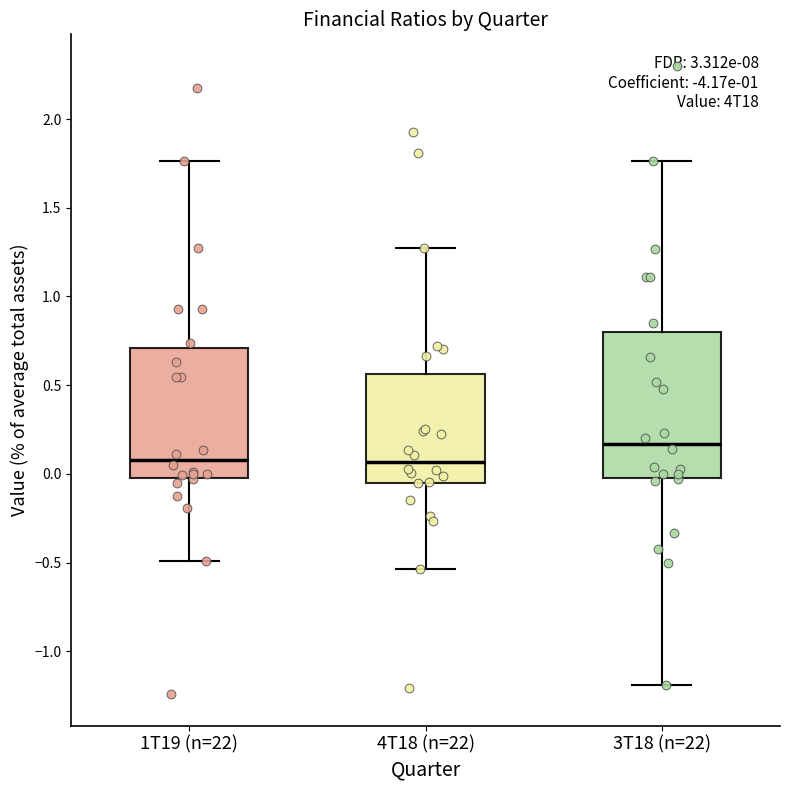

Reading left to right, transcribe this box plot: for each box, give where its median line is, the range the box spans, and where its two whiskers end, as read against the y-axis. The values are not printed on the chart, so give them approximately, as read against the axis.

1T19 (n=22): median 0.10, box 0.00 to 0.70, whiskers -0.50 to 1.75
4T18 (n=22): median 0.05, box -0.05 to 0.55, whiskers -0.55 to 1.30
3T18 (n=22): median 0.15, box 0.00 to 0.80, whiskers -1.20 to 1.75